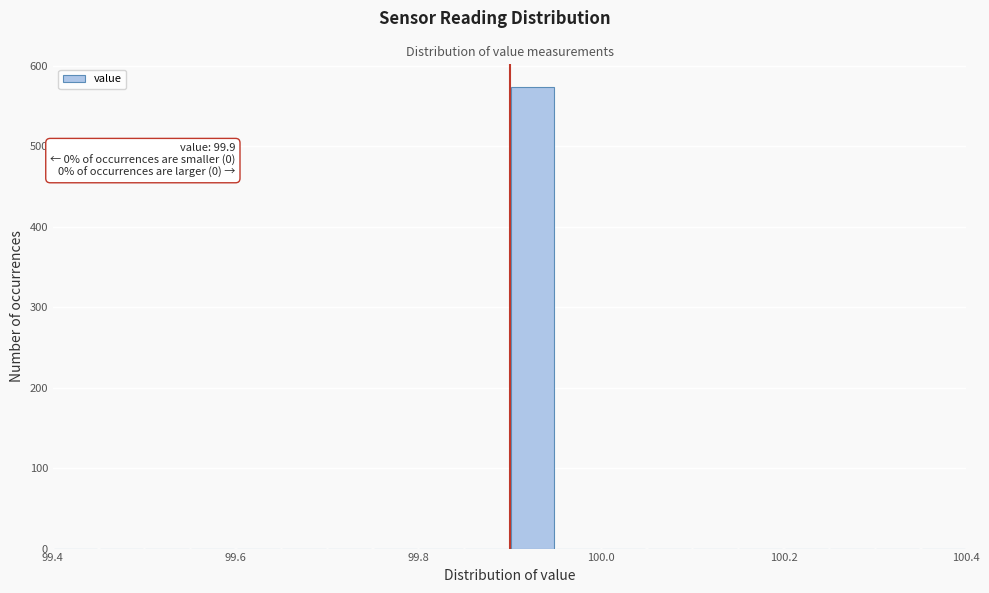

Around what value on the x-axis is the tallest bar? Give the approximate position of its centre, as read against the axis.

99.92